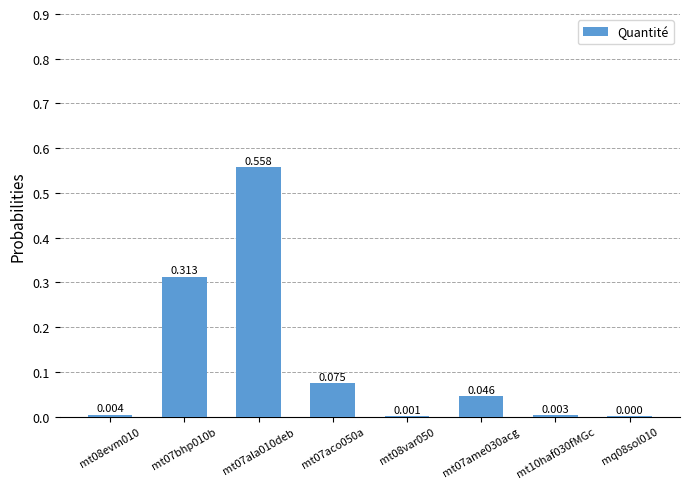

What is the value of the 3rd bar from the left?

0.6